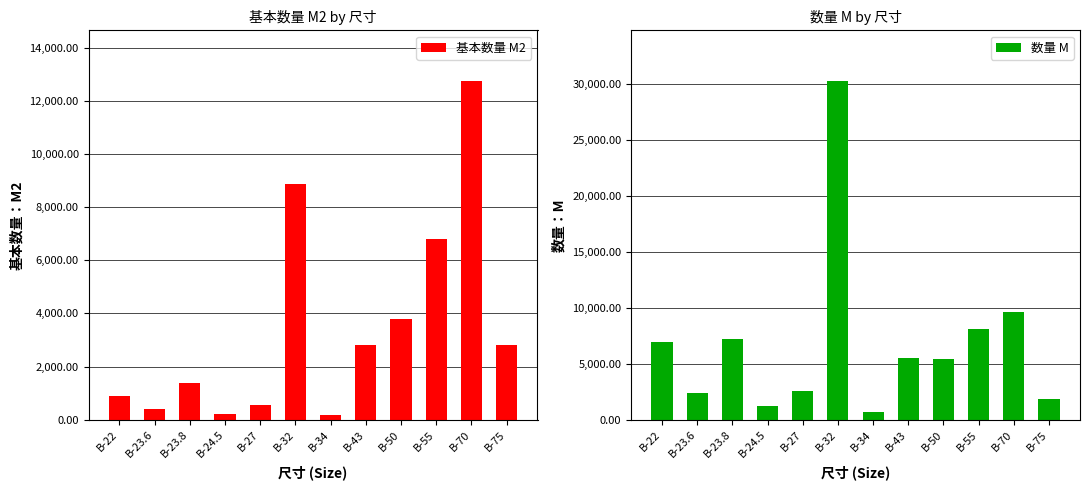

What are all the series names shown in the legend?

基本数量 M2, 数量 M